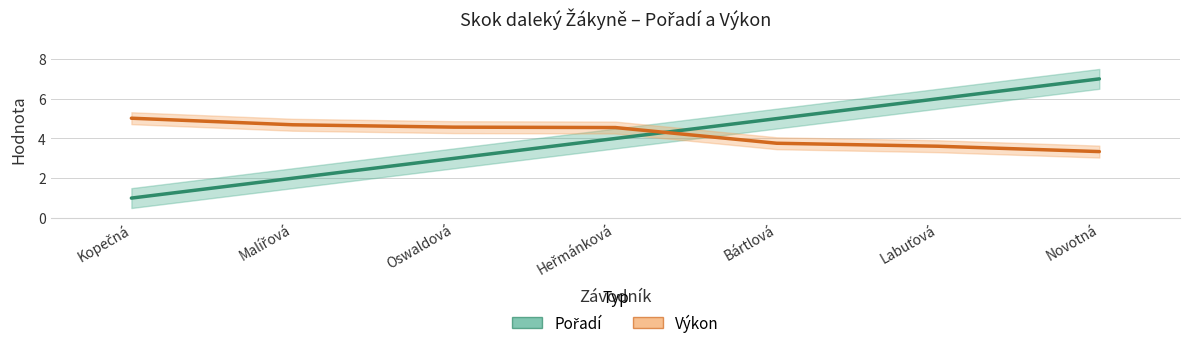

How many times do Pořadí and Výkon cross each other?

1